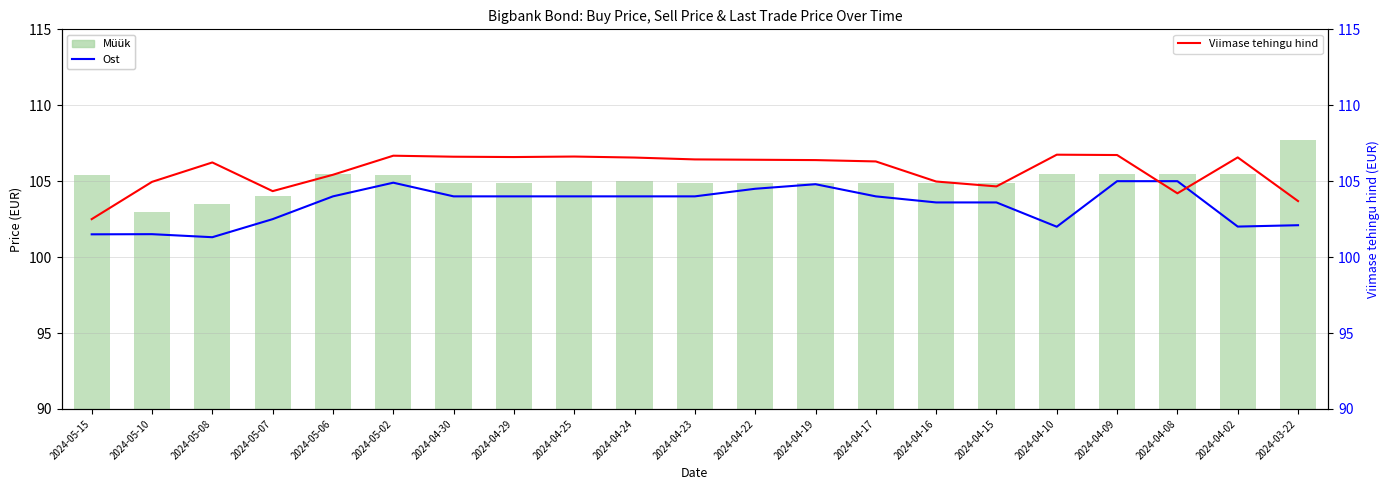

How many series are shown in this chart?

3